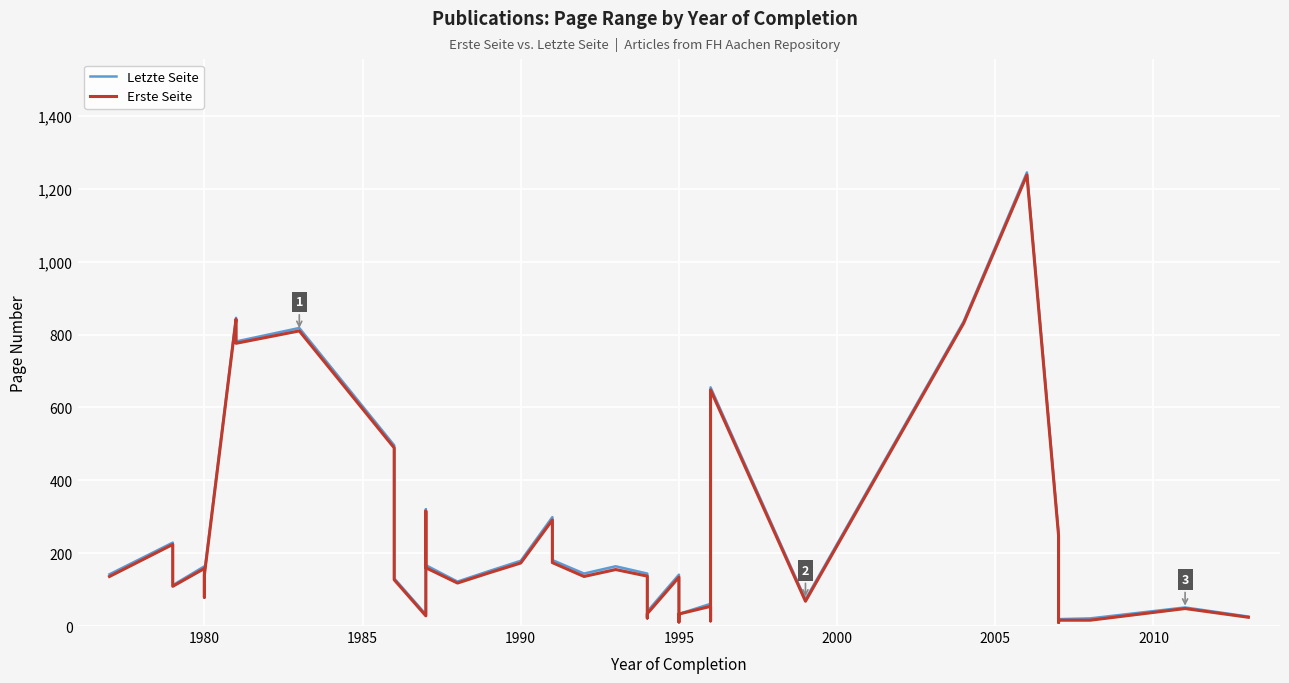

How many lines are shown in the chart?

2